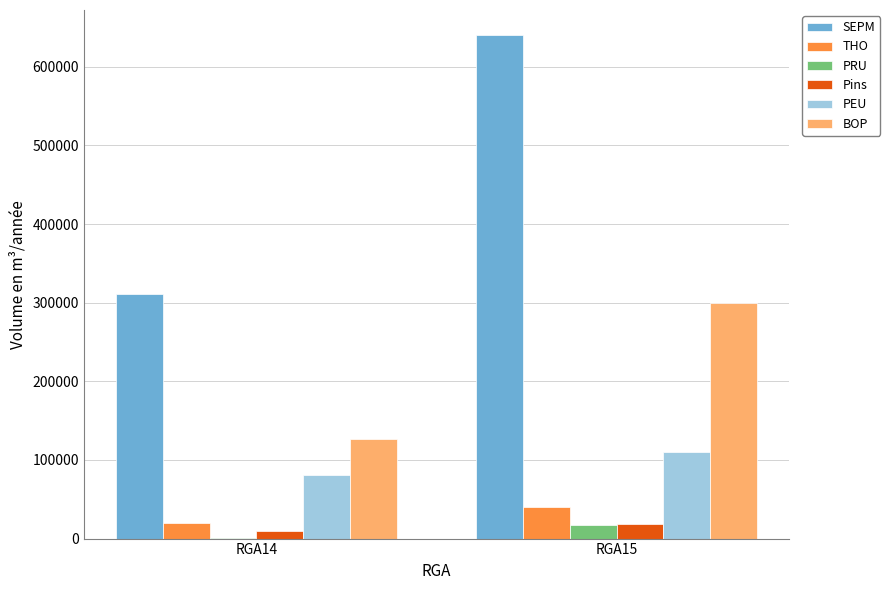

At which label does PRU first exceed 17435?

RGA15